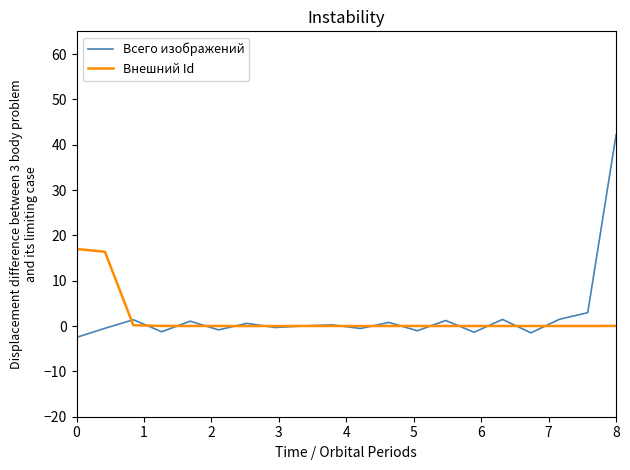

Which series has the widest spread of values?

Всего изображений